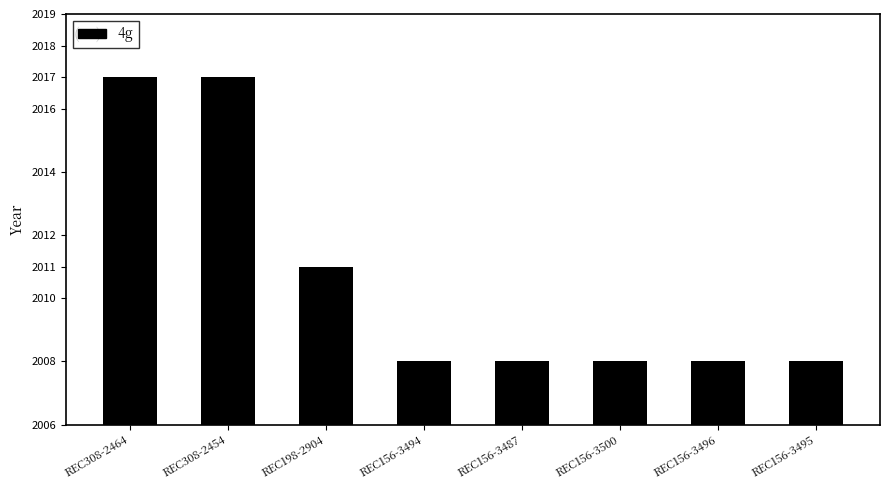

Reading right to left, what are all the values shown in this chart?

REC156-3495=2008	REC156-3496=2008	REC156-3500=2008	REC156-3487=2008	REC156-3494=2008	REC198-2904=2011	REC308-2454=2017	REC308-2464=2017